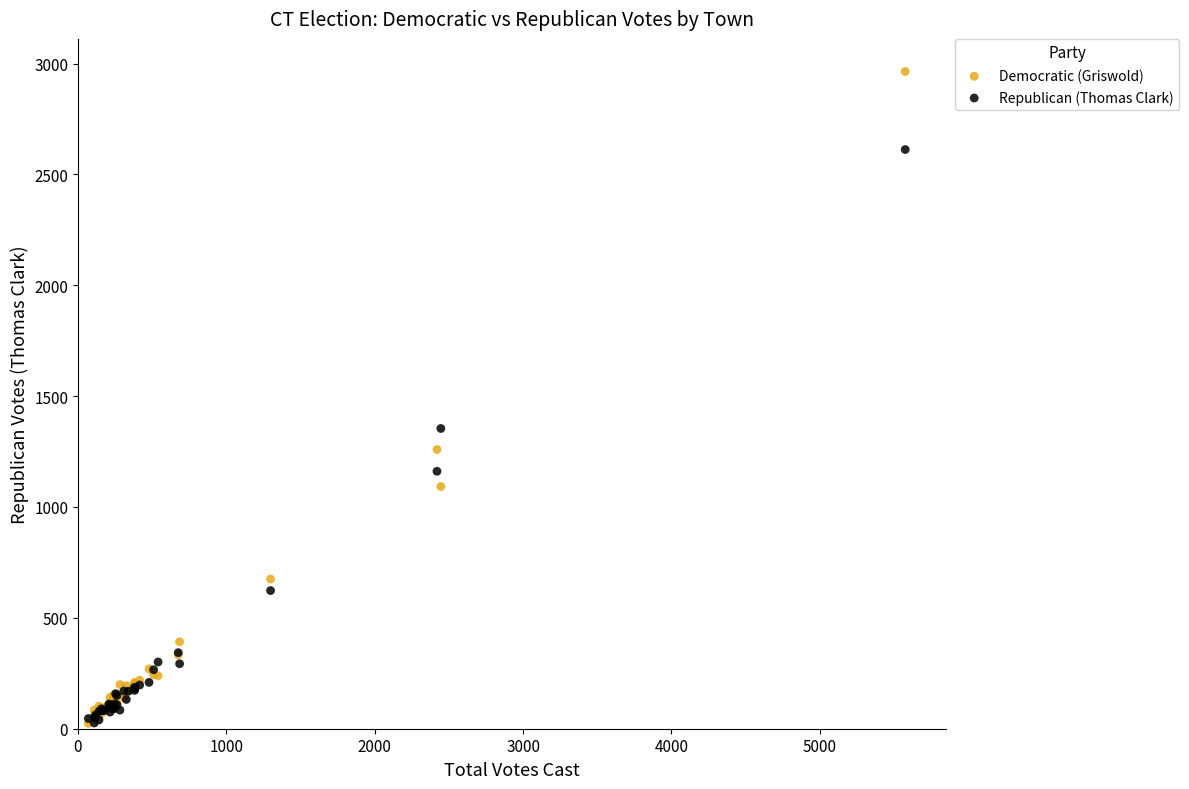

In the Democratic (Griswold) series, what Y value is closest to 1494?

1259